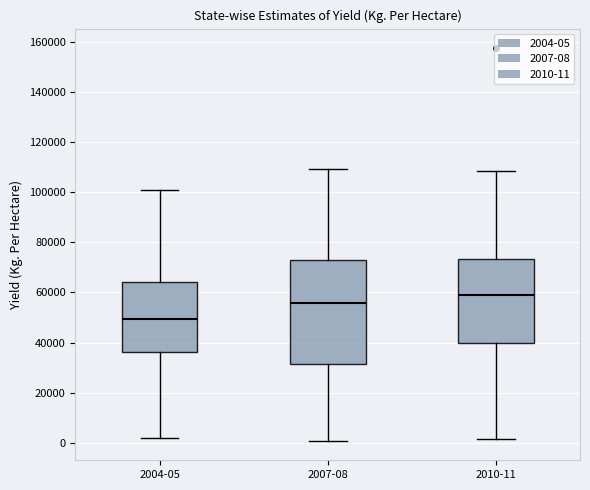

Reading left to right, transcribe this box plot: for each box, give where its median line is, the range the box spans, and where its two whiskers end, as read against the y-axis. The values are not printed on the chart, so give them approximately, as read against the axis.

2004-05: median 50000, box 36000 to 64000, whiskers 2000 to 100000
2007-08: median 56000, box 32000 to 72000, whiskers 0 to 110000
2010-11: median 58000, box 40000 to 74000, whiskers 2000 to 108000